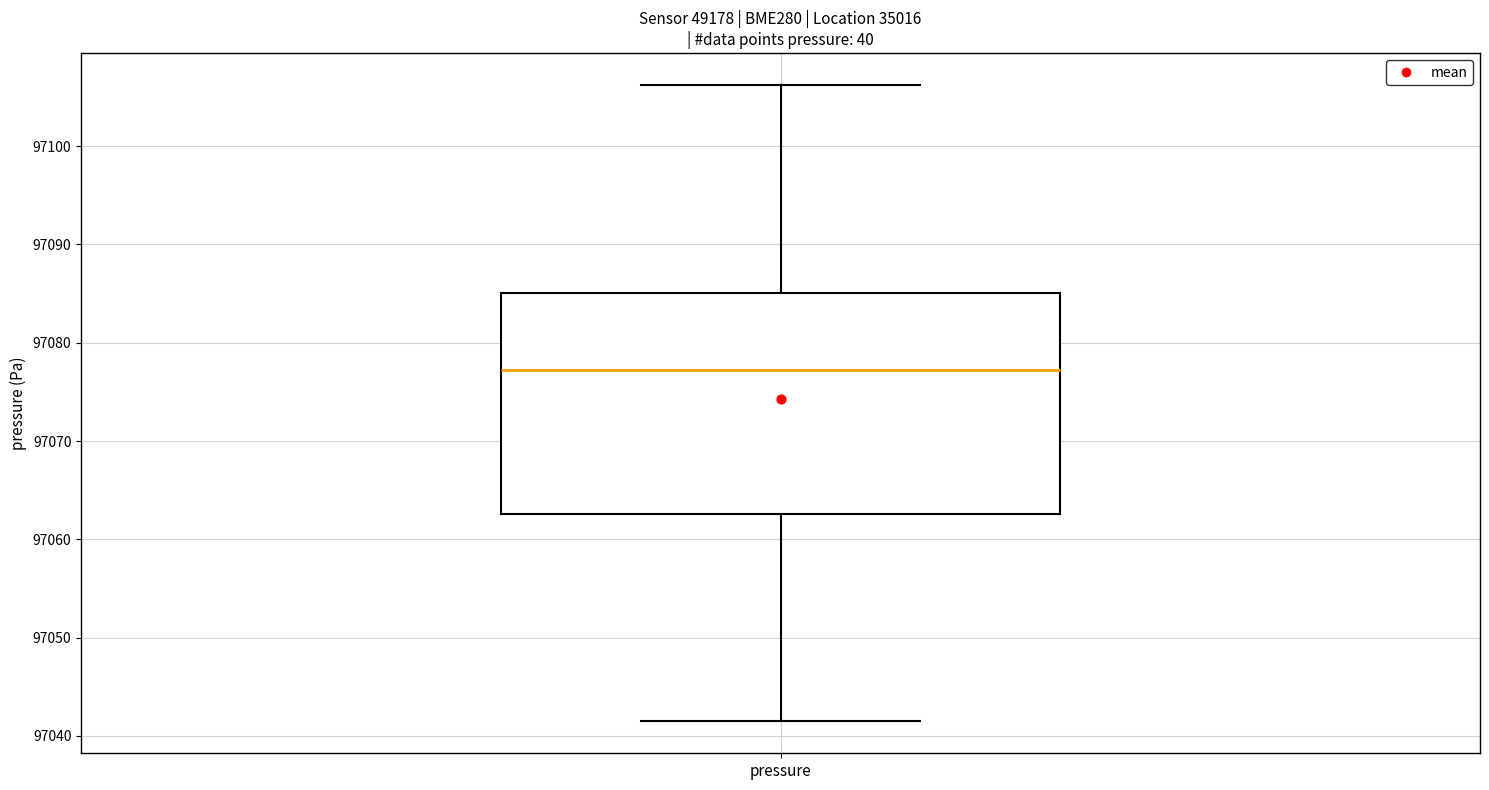

Transcribe this box plot: give where the median line is, the range the box spans, and where the two whiskers end, as read against the y-axis. The values are not printed on the chart, so give them approximately, as read against the axis.

median 97077, box 97063 to 97085, whiskers 97041 to 97106